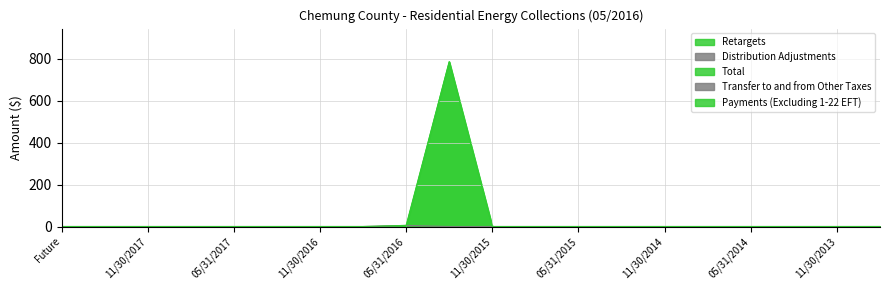

True or false: Retargets and Total cross at least once.

False